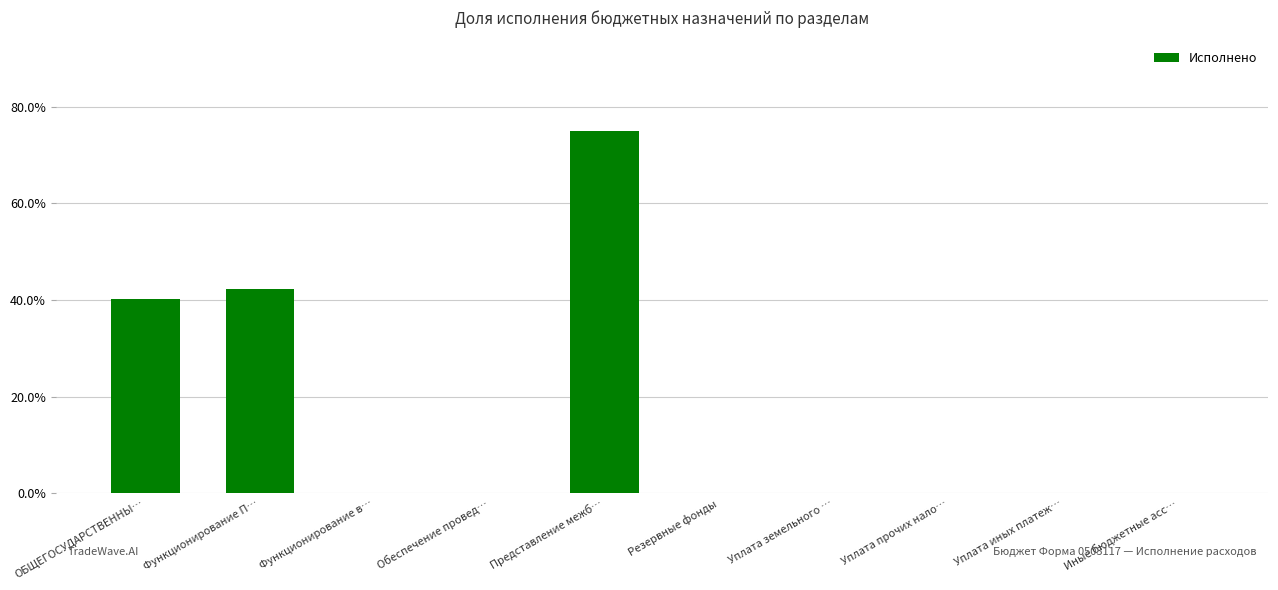

Are the bars horizontal?

No